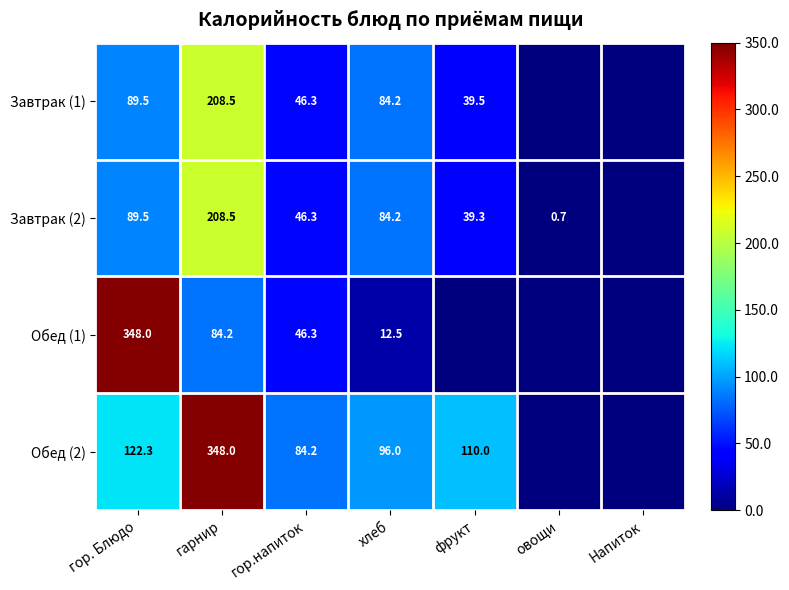

True or false: Завтрак (1) has a value of 157.7 at гор. Блюдо.

False